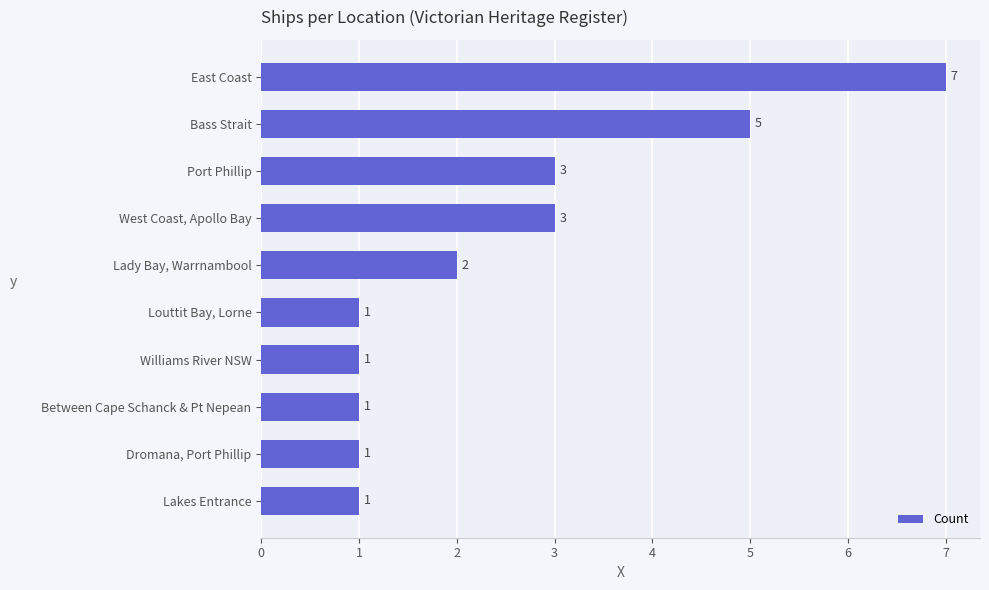

Reading top to bottom, transcribe all the data shown in this chart.

7	5	3	3	2	1	1	1	1	1